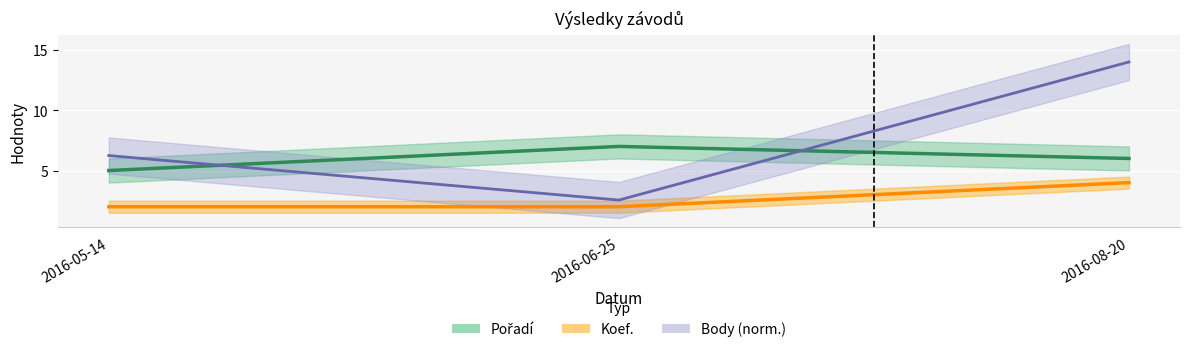

Rank the series by their average value, from lowest to highest.

Koef., Pořadí, Body